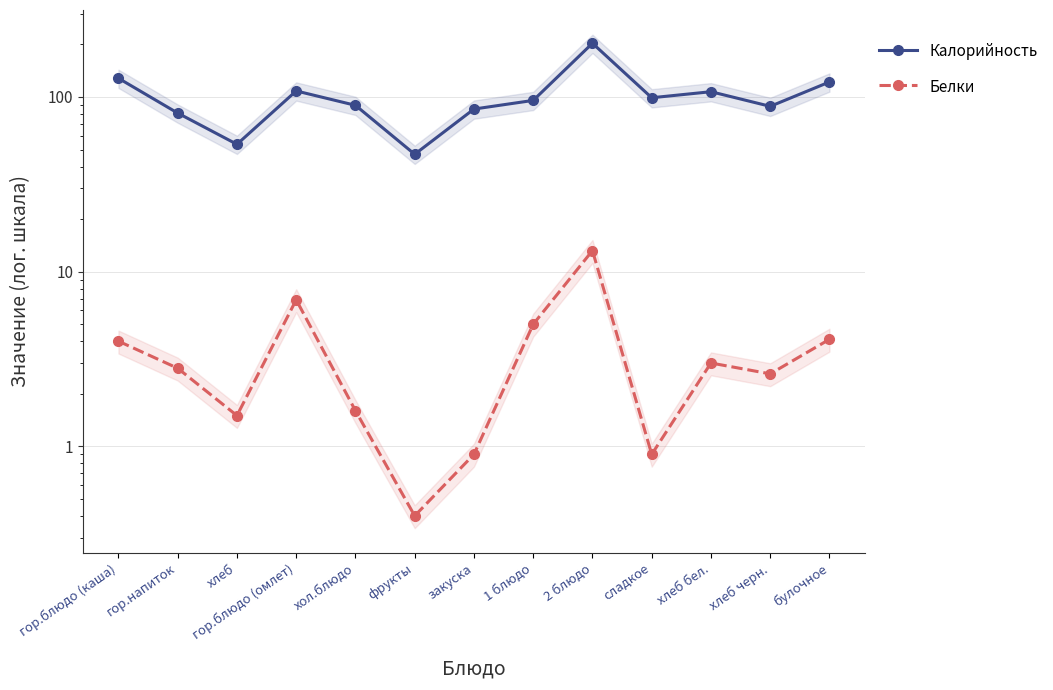

True or false: Белки and Калорийность cross at least once.

False